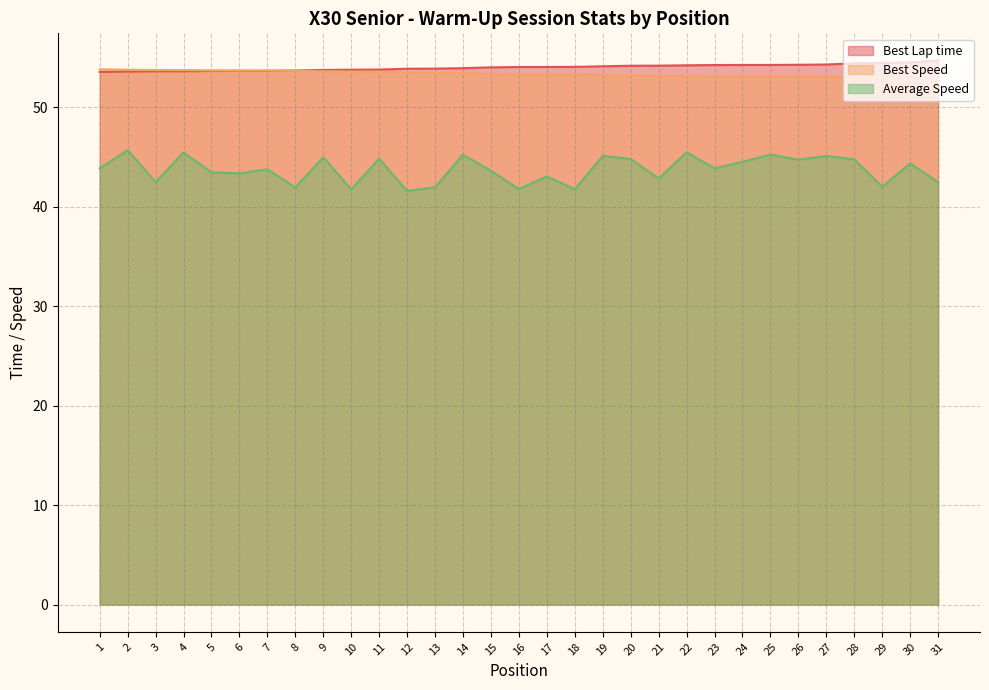

How many intersections are there between Best Speed and Best Lap time?

1